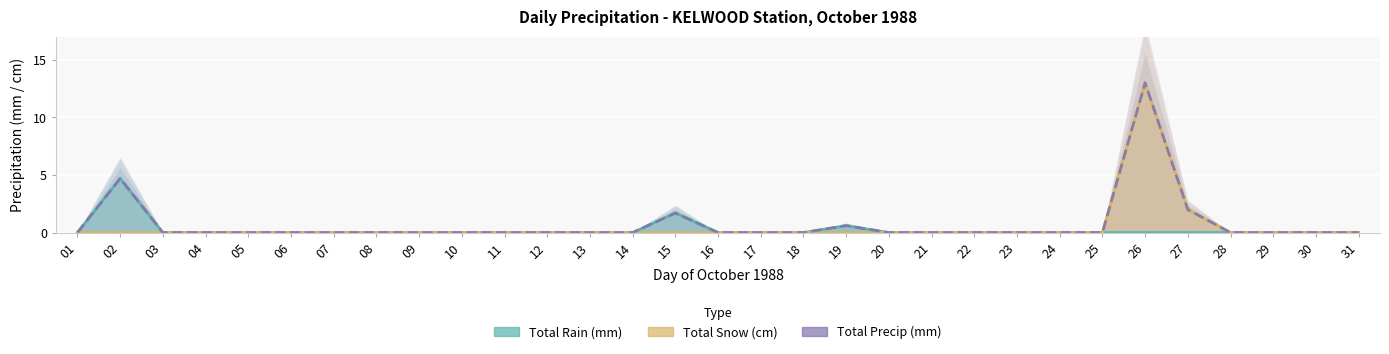

What is the average value of the Total Rain (mm) series?

0.2